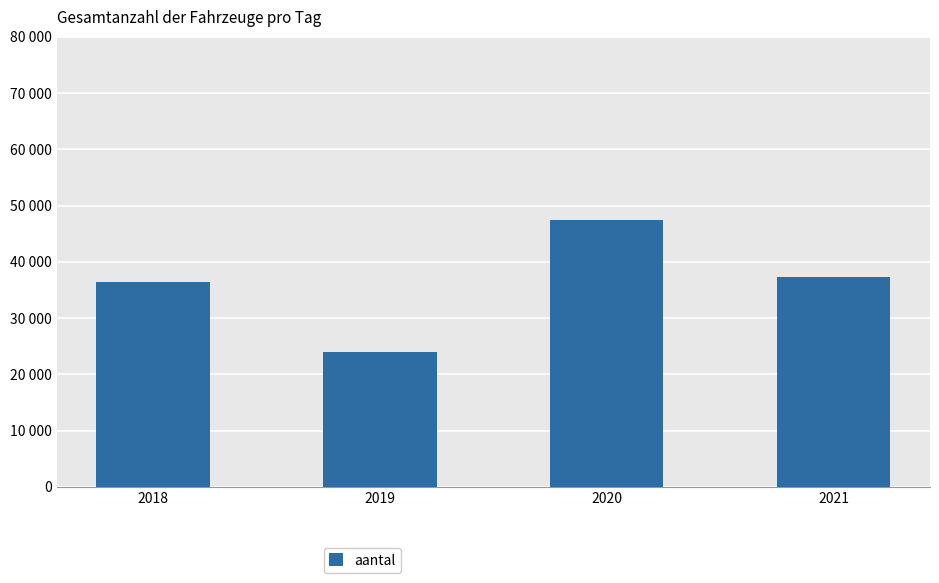

List the labels in order of value, largest first.

2020, 2021, 2018, 2019